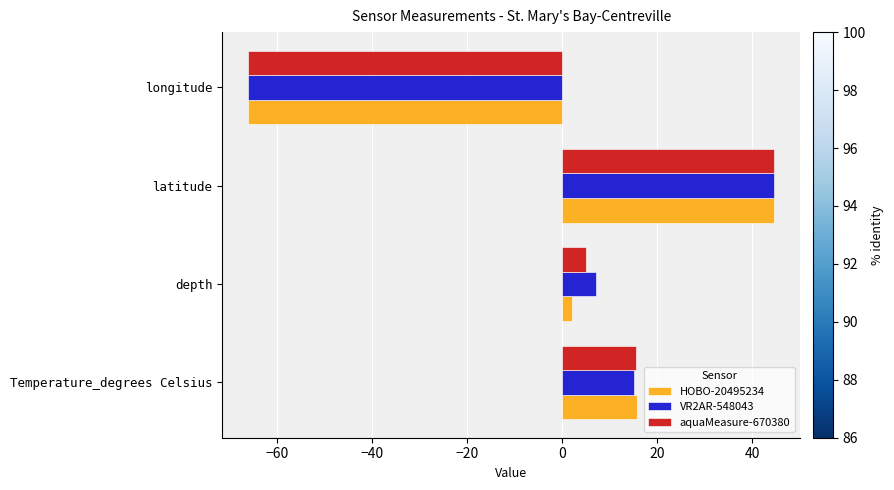

Rank the categories by VR2AR-548043 value from lowest to highest.

longitude, depth, Temperature_degrees Celsius, latitude